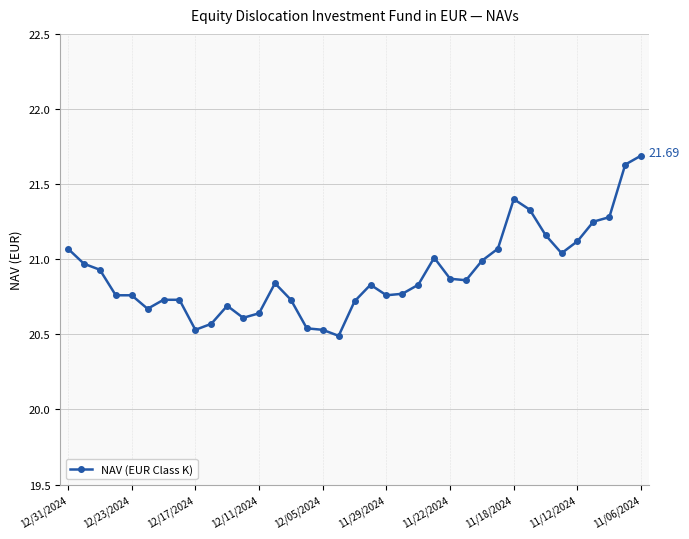

True or false: there are more than 1 points higher than both neighbors.

True